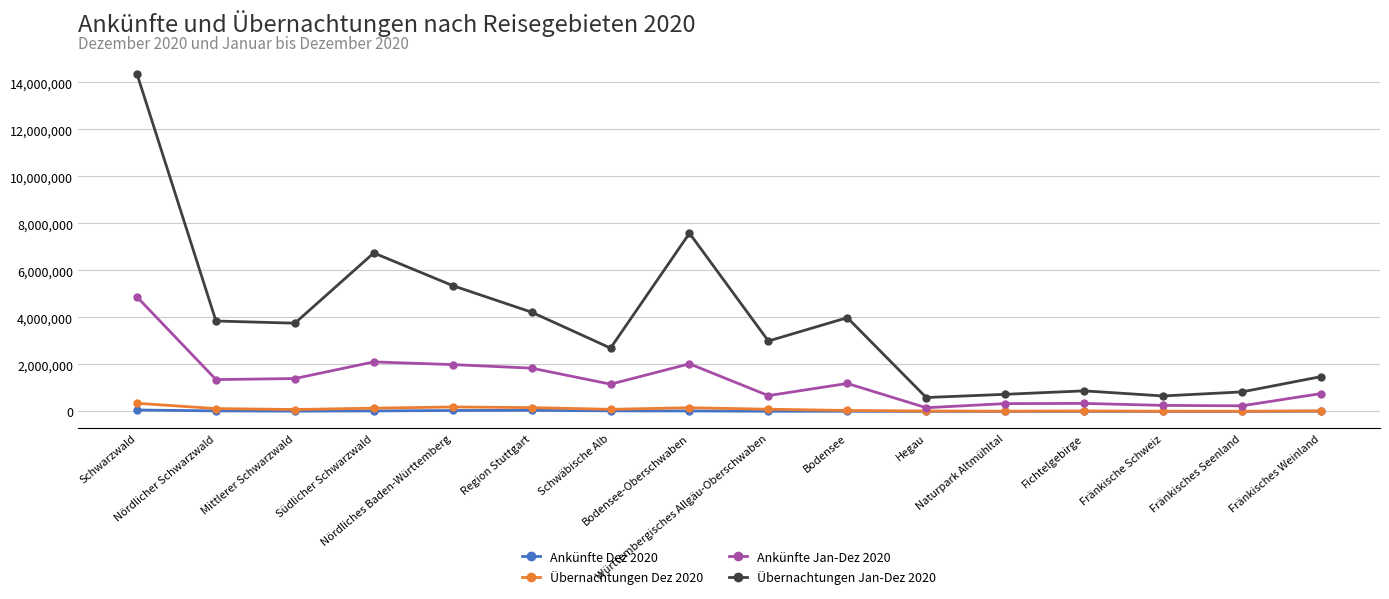

What is the average value of the Übernachtungen Jan-Dez 2020 series?

3796061